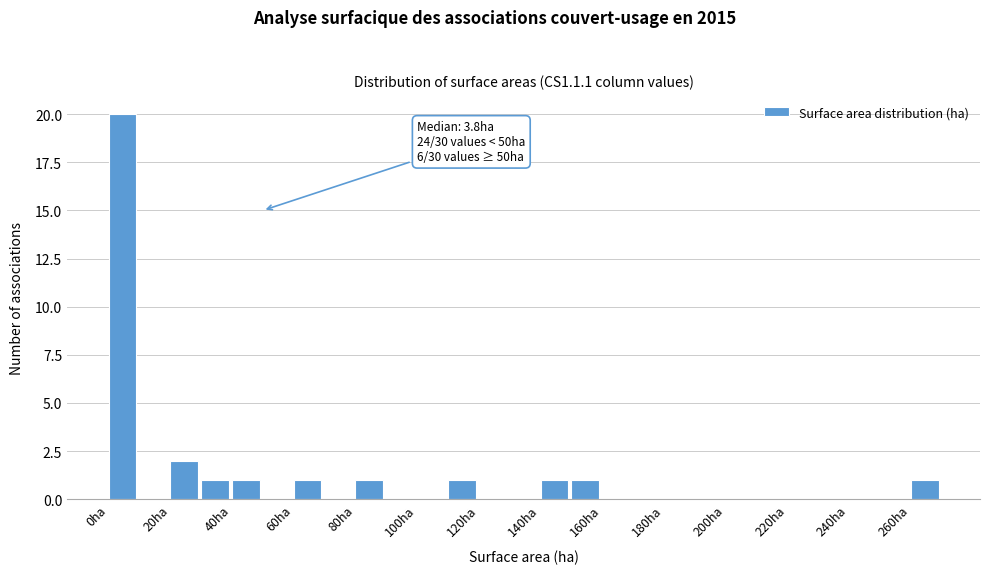

Which range on the x-axis has the tallest bar?

0 to 10